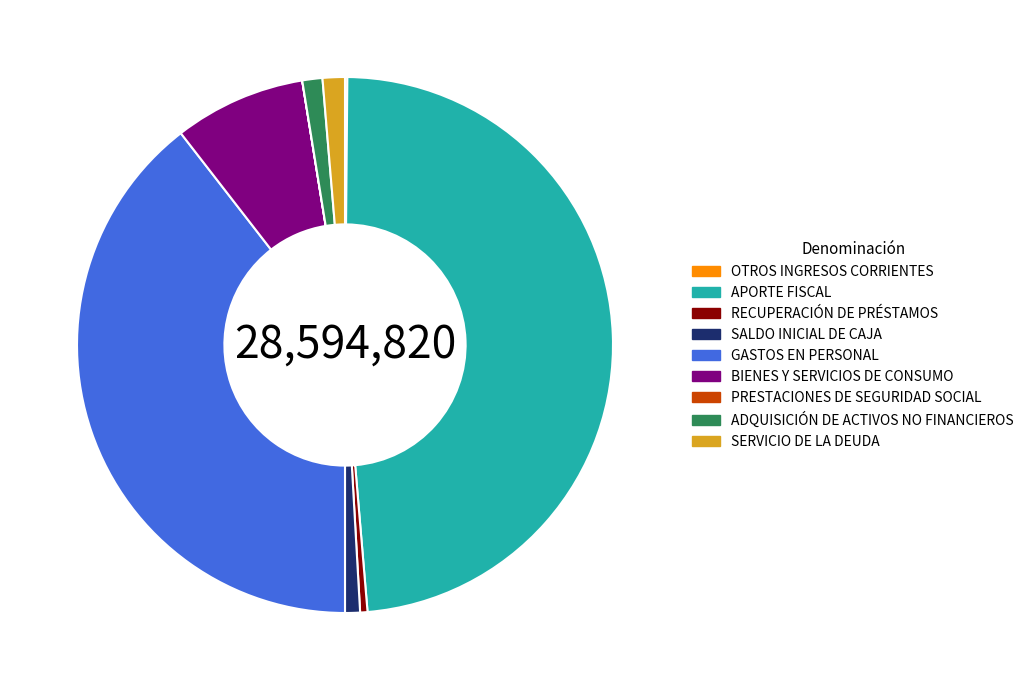

The ADQUISICIÓN DE ACTIVOS NO FINANCIEROS slice represents 1% of the pie. True or false?

True